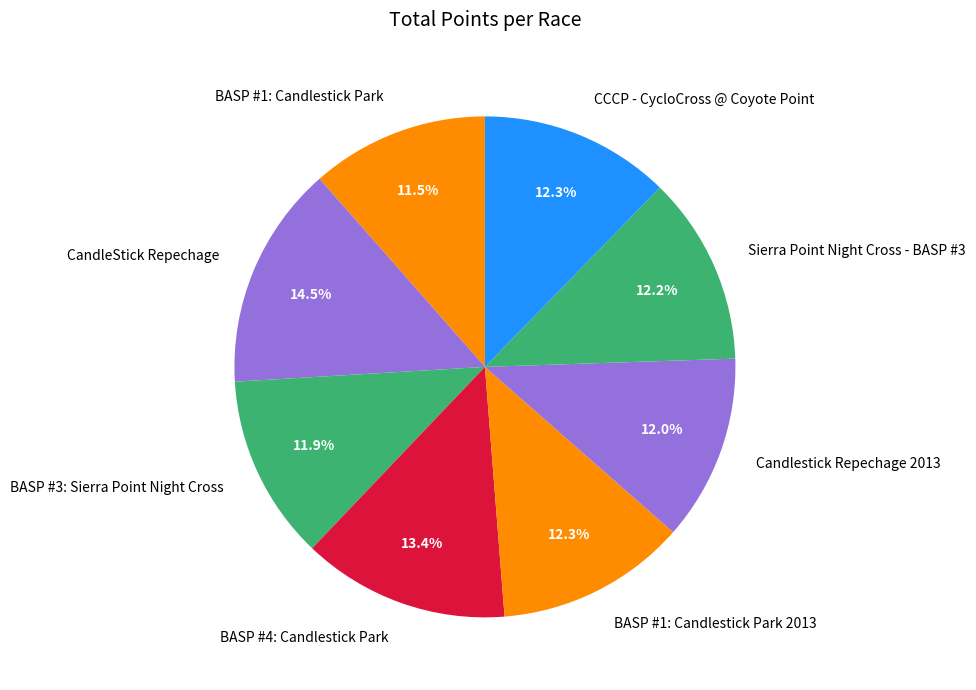

True or false: BASP #1: Candlestick Park accounts for 1% of the total.

False